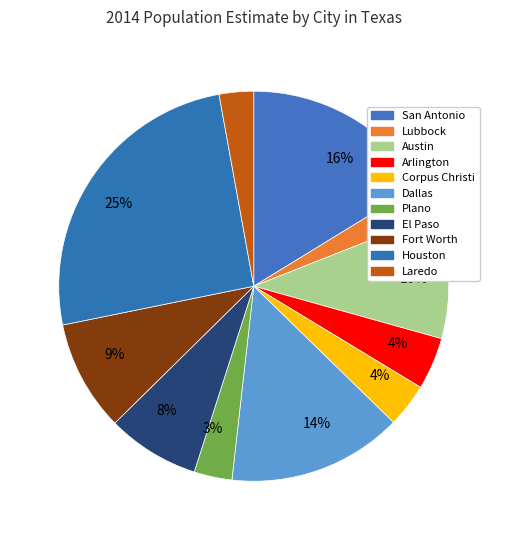

To the nearest percent, what portion does Arlington represent?

4%